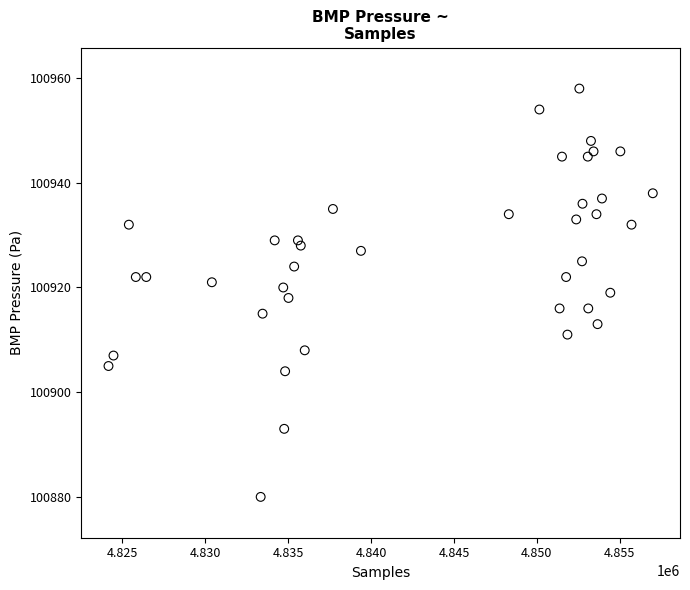

What is the range of X values (max minus min)?

32830